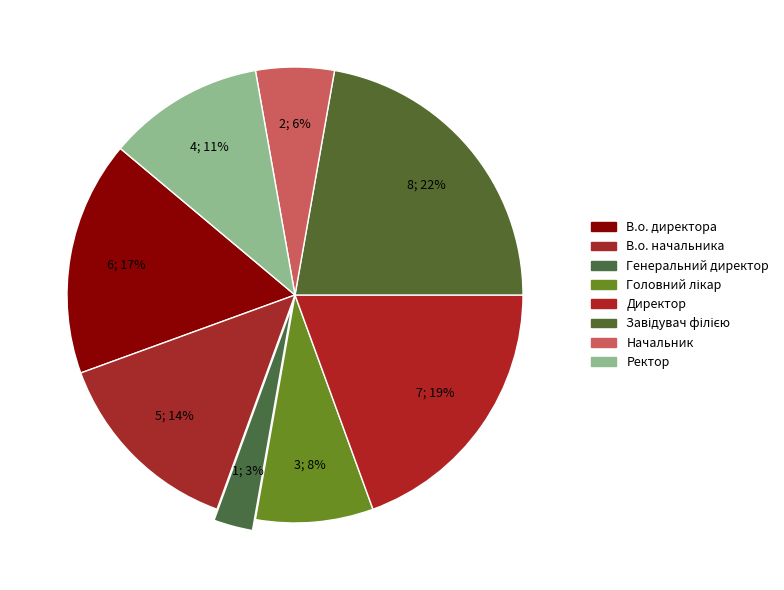

How many segments does this pie chart have?

8